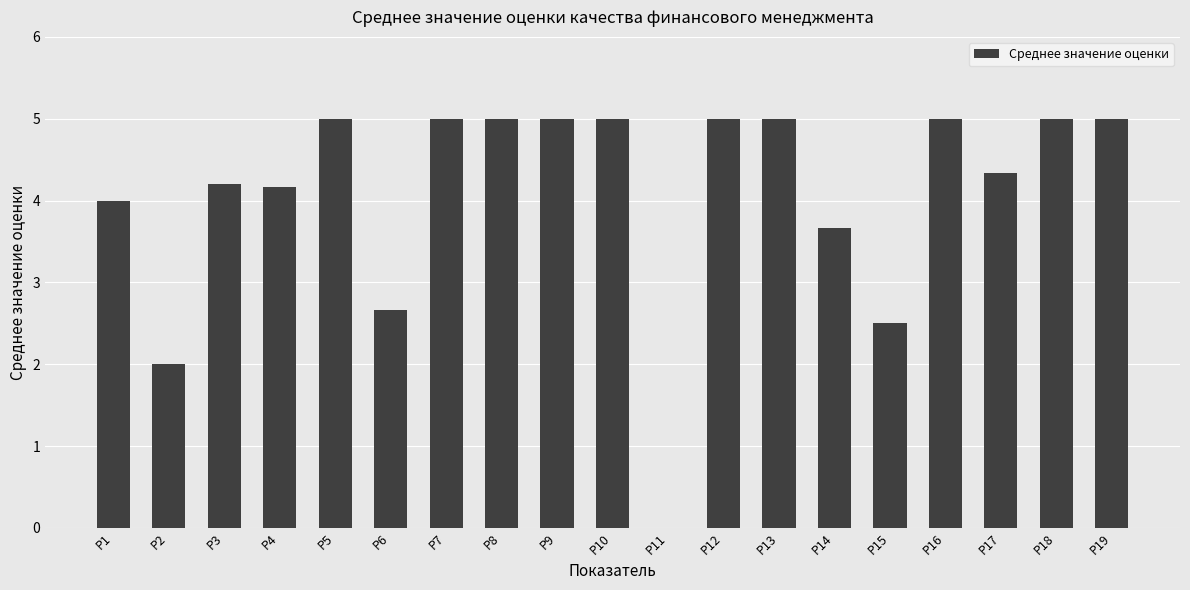

Approximately how many times larger is the value at Р16 compared to Р19?

1.0